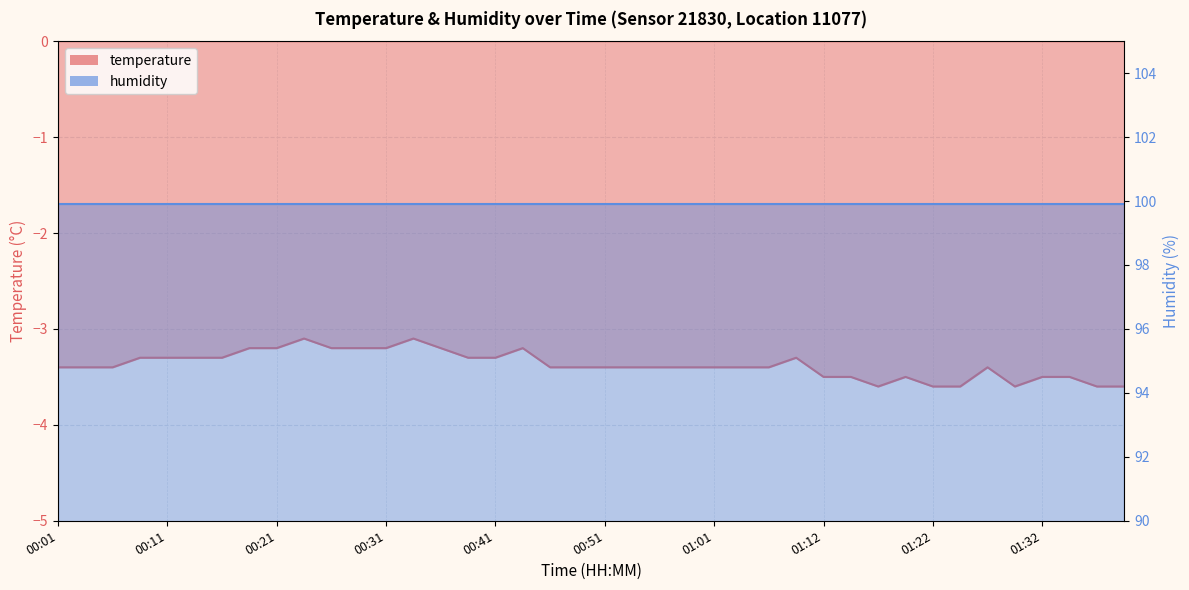

Reading right to left, list all the values displayed in this chart.

01:39=-3.6	01:36=-3.6	01:34=-3.5	01:32=-3.5	01:29=-3.6	01:27=-3.4	01:24=-3.6	01:22=-3.6	01:19=-3.5	01:17=-3.6	01:14=-3.5	01:12=-3.5	01:09=-3.3	01:07=-3.4	01:04=-3.4	01:01=-3.4	00:59=-3.4	00:57=-3.4	00:54=-3.4	00:51=-3.4	00:49=-3.4	00:46=-3.4	00:44=-3.2	00:41=-3.3	00:38=-3.3	00:36=-3.2	00:33=-3.1	00:31=-3.2	00:29=-3.2	00:26=-3.2	00:24=-3.1	00:21=-3.2	00:19=-3.2	00:16=-3.3	00:14=-3.3	00:11=-3.3	00:09=-3.3	00:06=-3.4	00:04=-3.4	00:01=-3.4